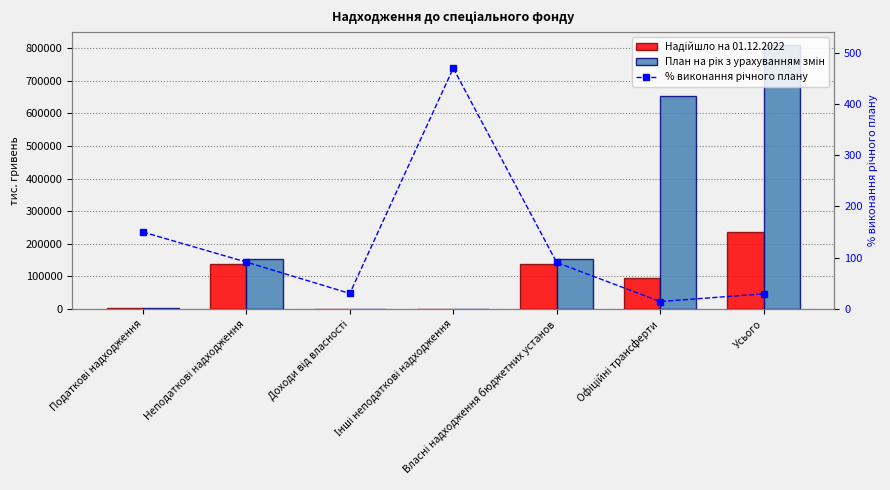

What position from the right is Усього?

1